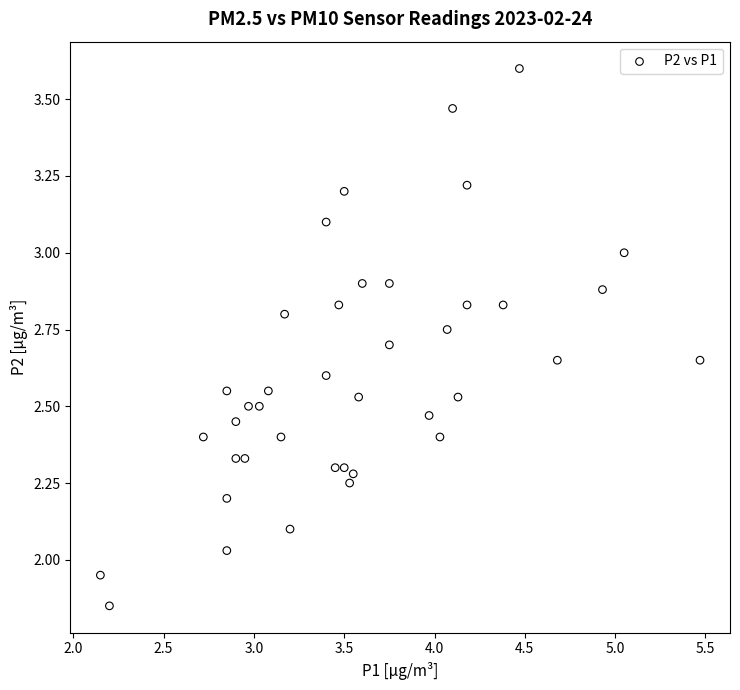

What is the range of X values (max minus min)?

3.3